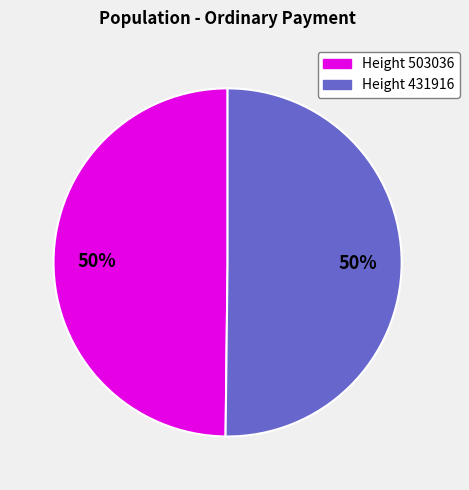

Do Height 503036 and Height 431916 together represent more than half of the pie?

Yes